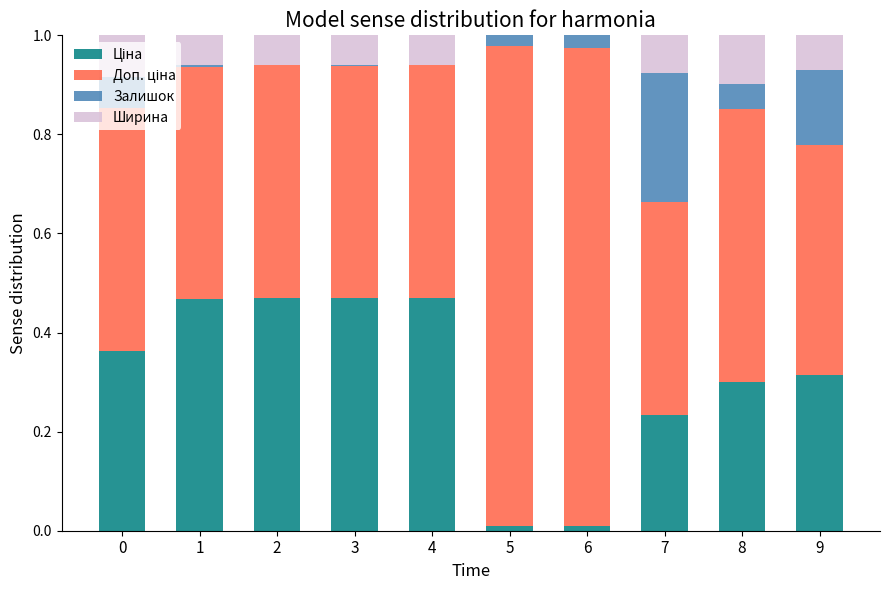

What is the difference between the maximum and minimum values in the Доп. ціна series?

0.5